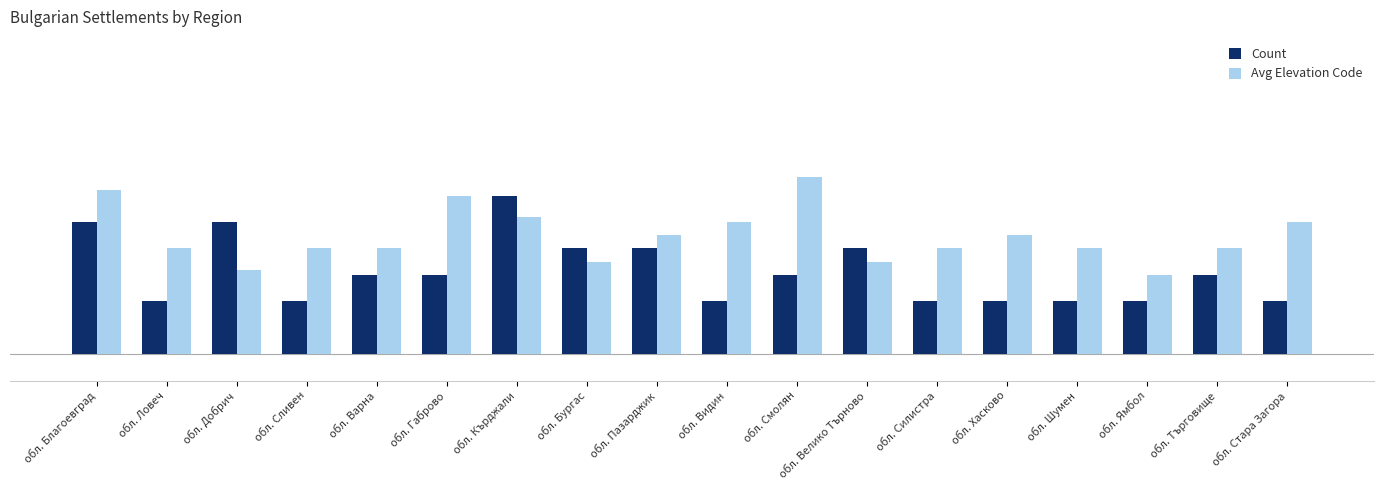

What is the label of the 15th bar from the left?

обл. Шумен